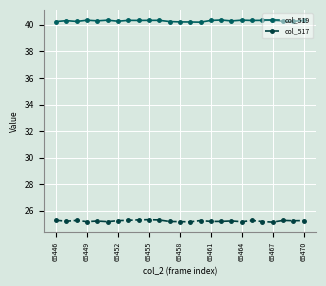

True or false: col_519 and col_517 cross at least once.

False